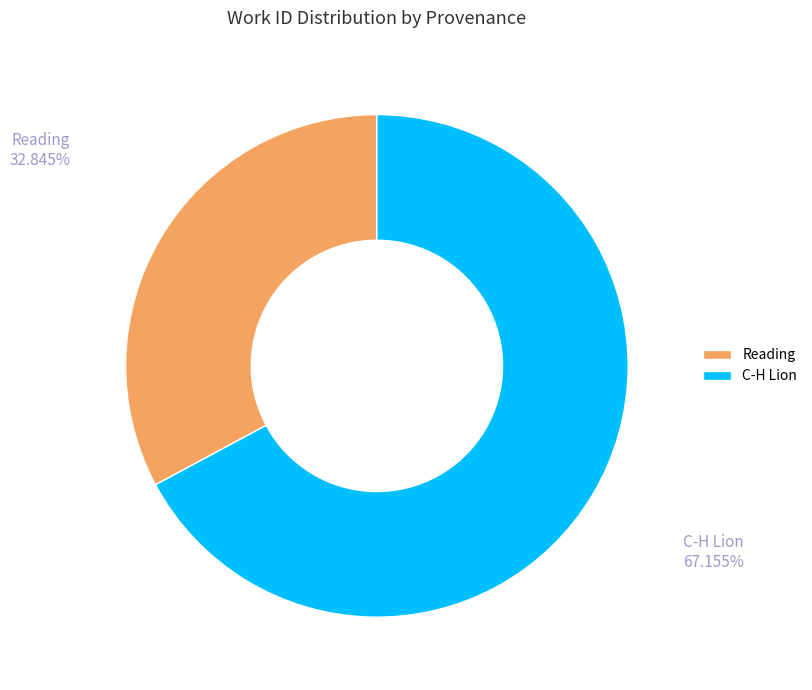

True or false: Reading accounts for 33% of the total.

True